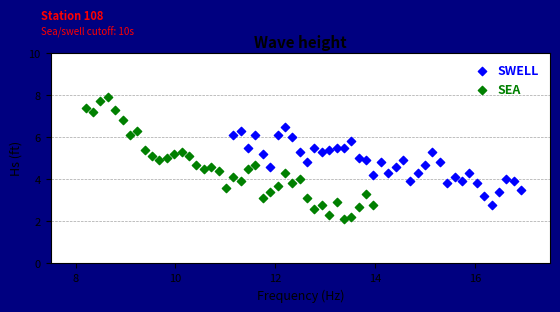

What are all the series names shown in the legend?

SWELL, SEA